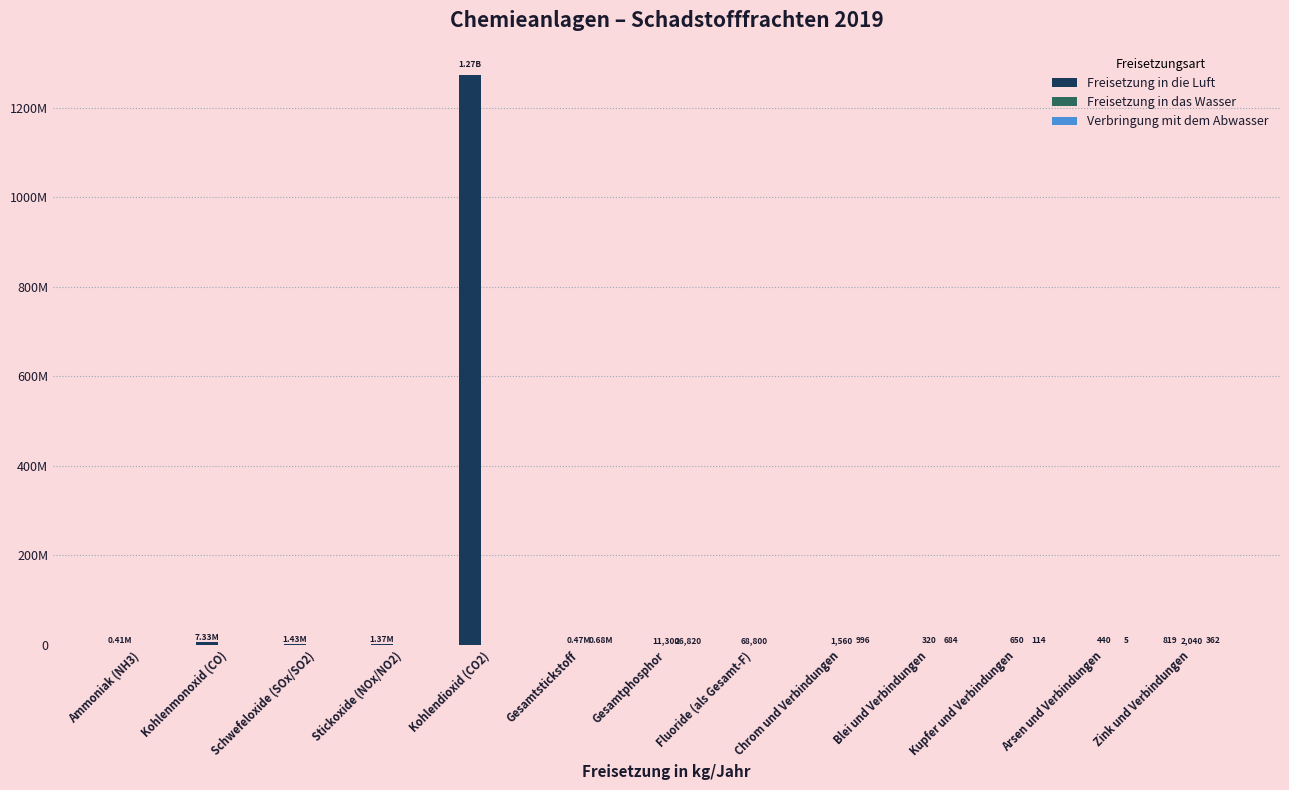

Which label corresponds to the smallest value in the chart?

Gesamtstickstoff